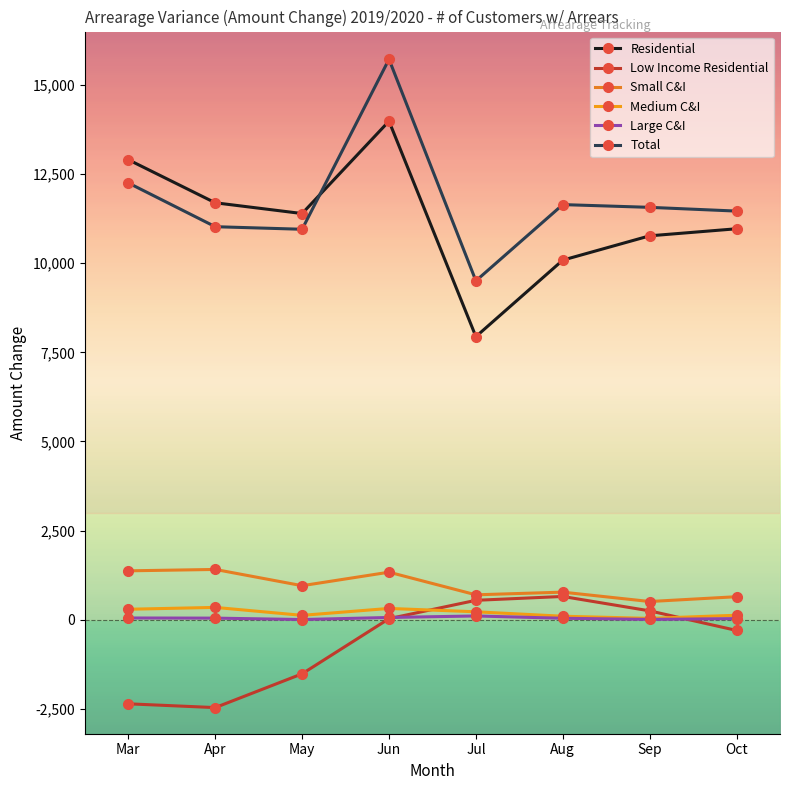

How many data points in Large C&I are less than 43?

4